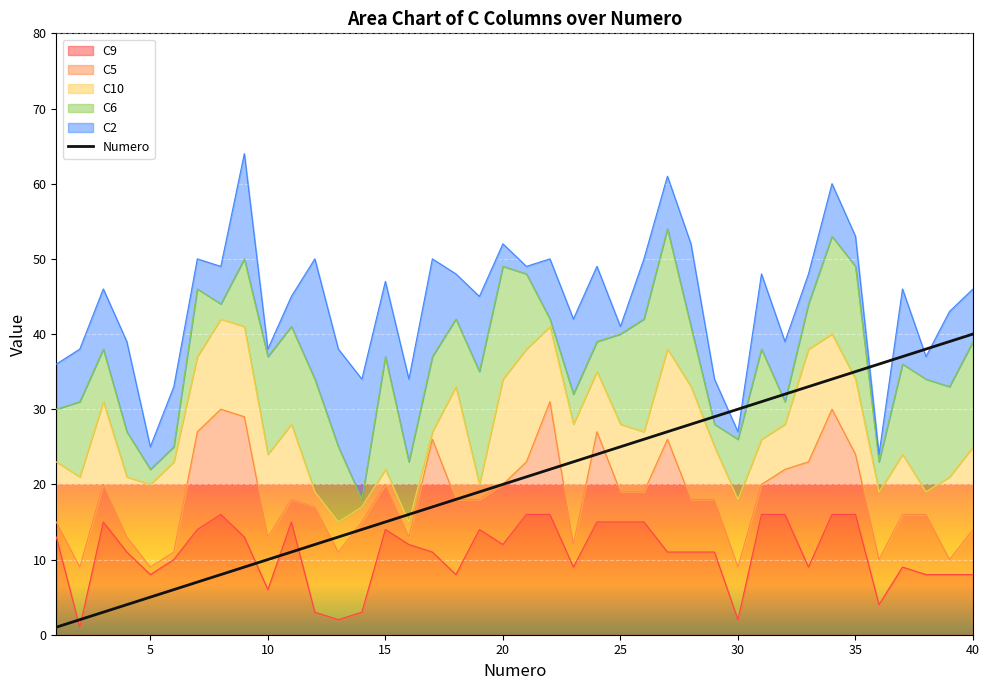

Which category has the lowest value in the C10 series?

17